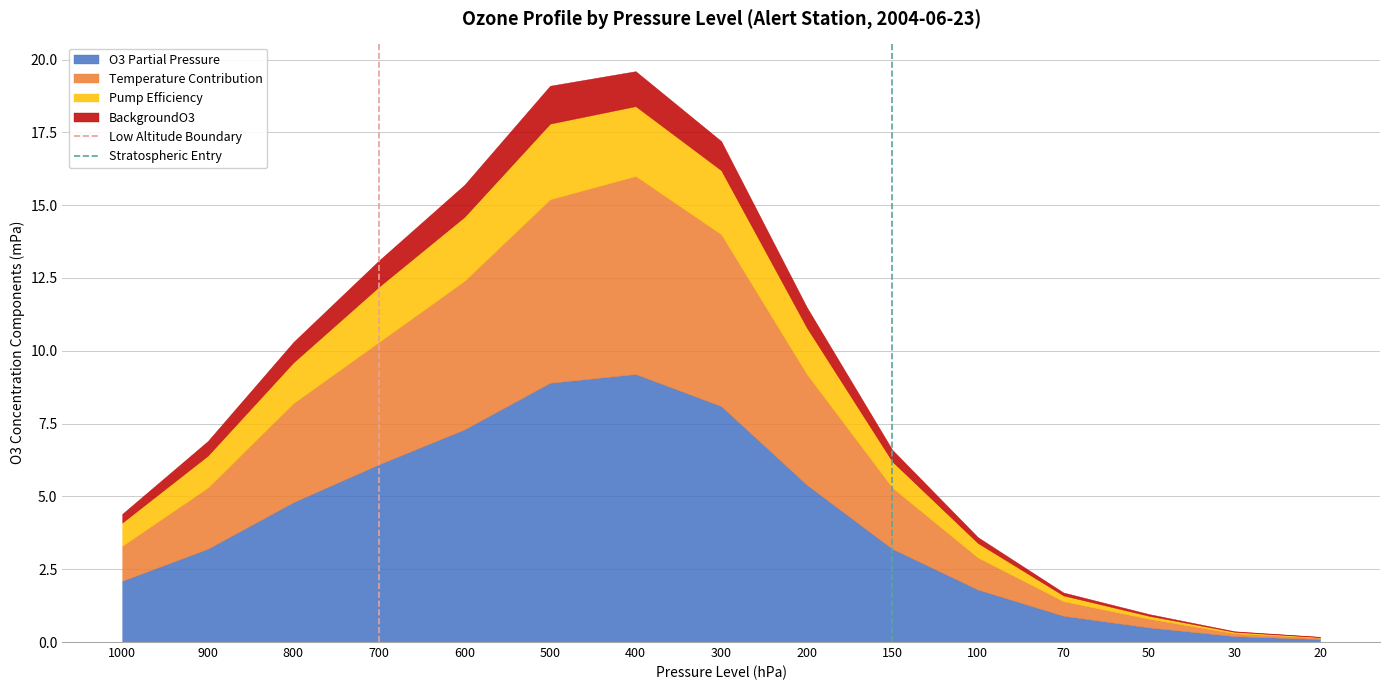

What is the total value across all series at 900?

6.9